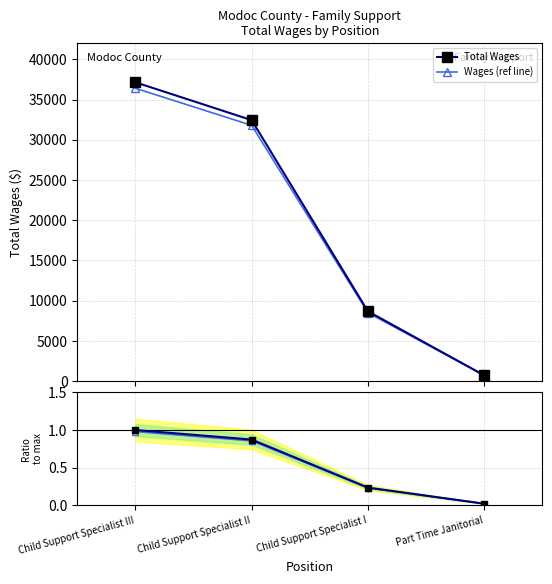

Does the chart have visible grid lines?

Yes